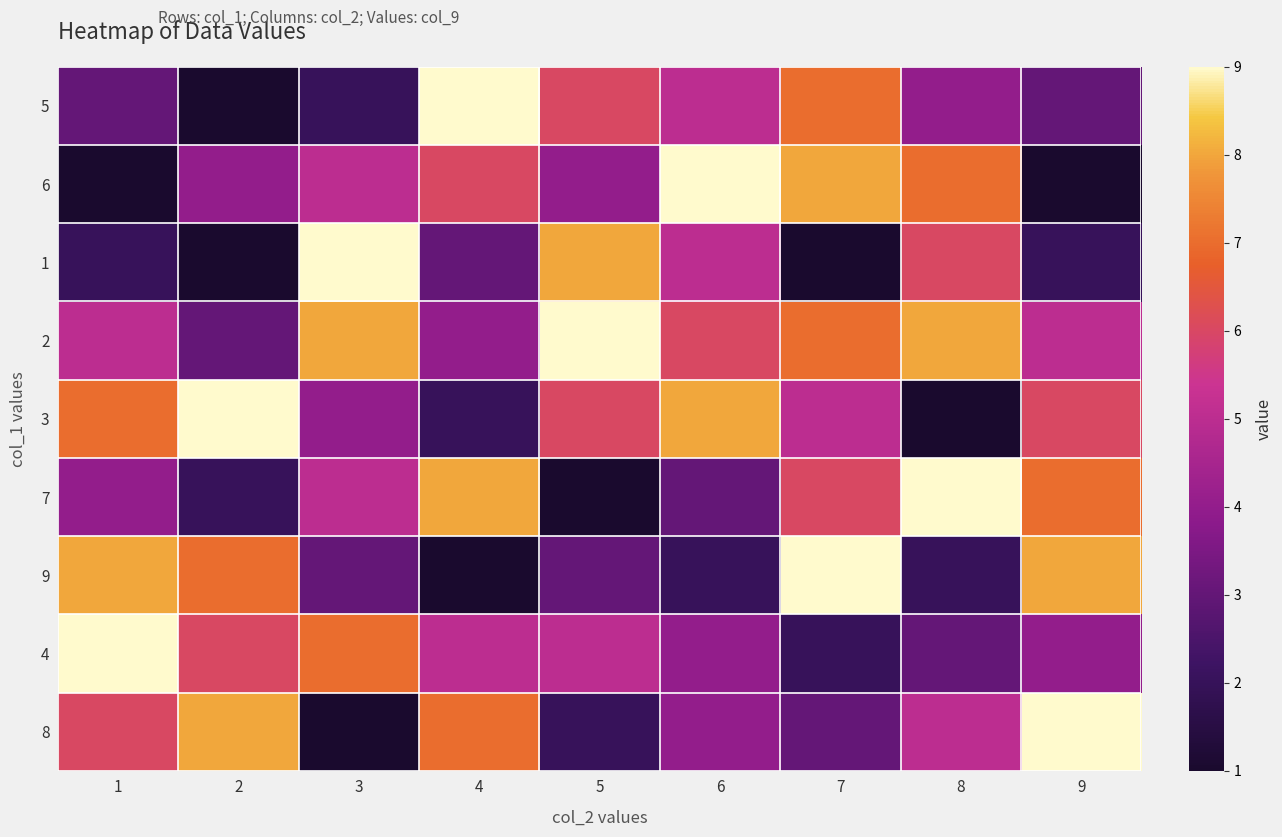

At 5, list the series in order from smallest to largest.

7, 8, 9, 6, 4, 5, 3, 1, 2